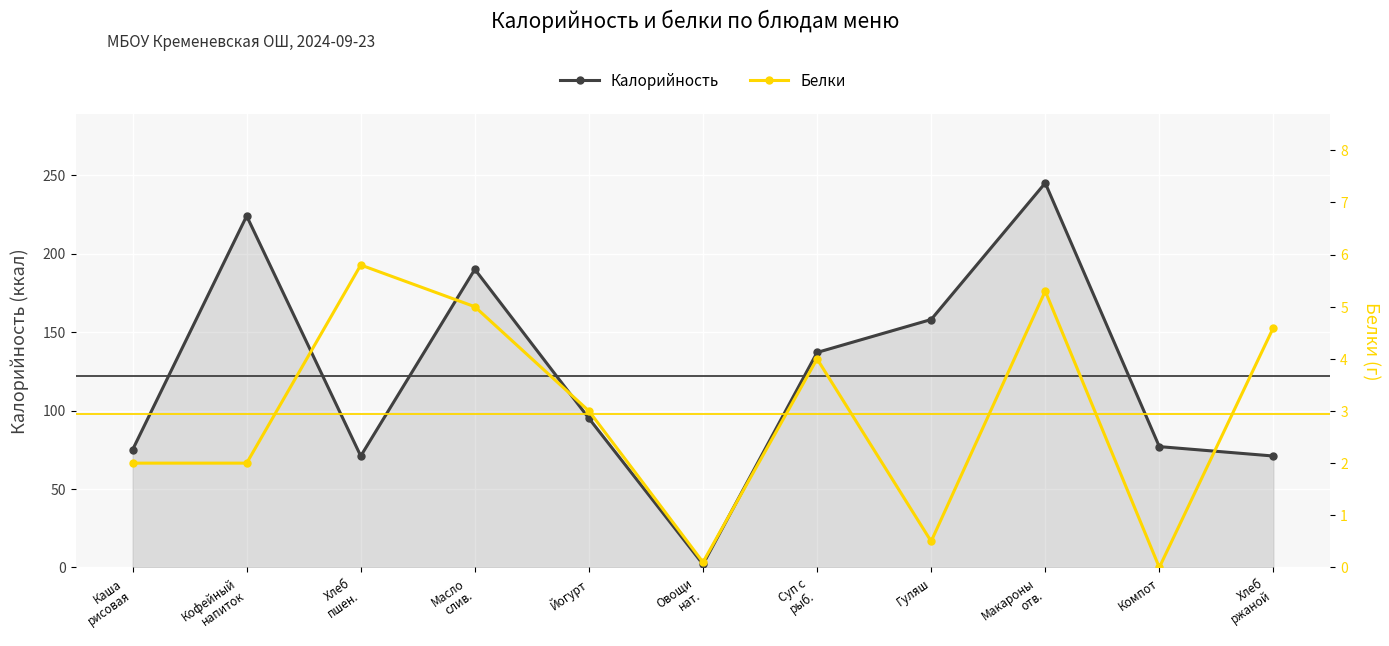

How many interior local valleys does the Белки series have?

3